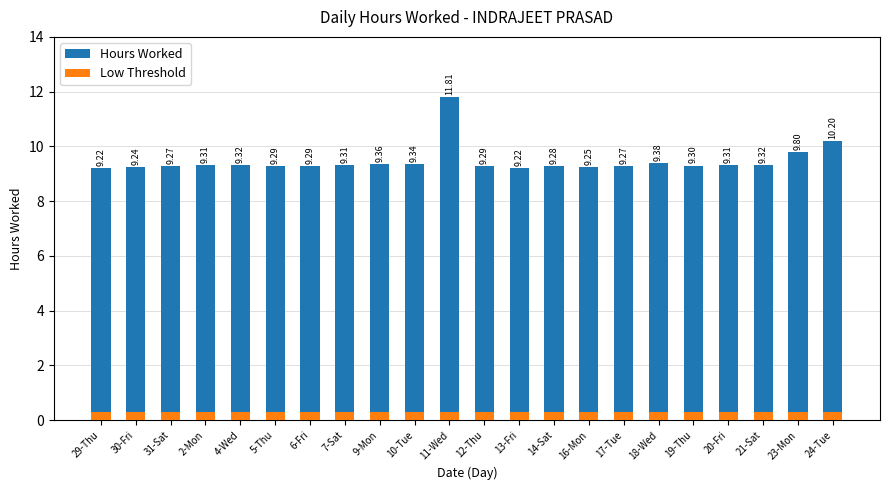

Is the value of Hours Worked at 10-Tue greater than the value of Low Threshold at 4-Wed?

Yes